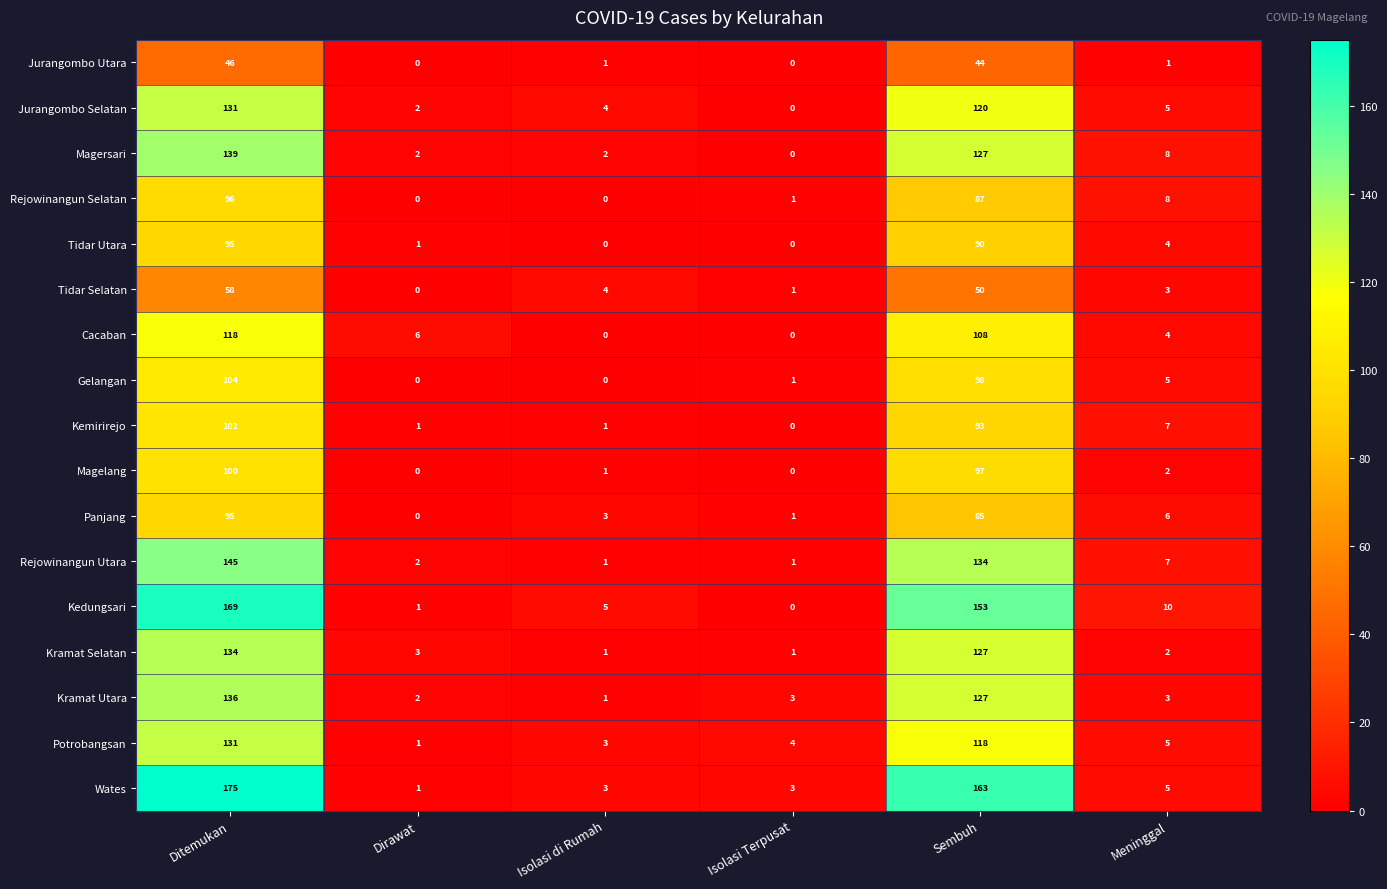

What is the average value of the Magelang series?

33